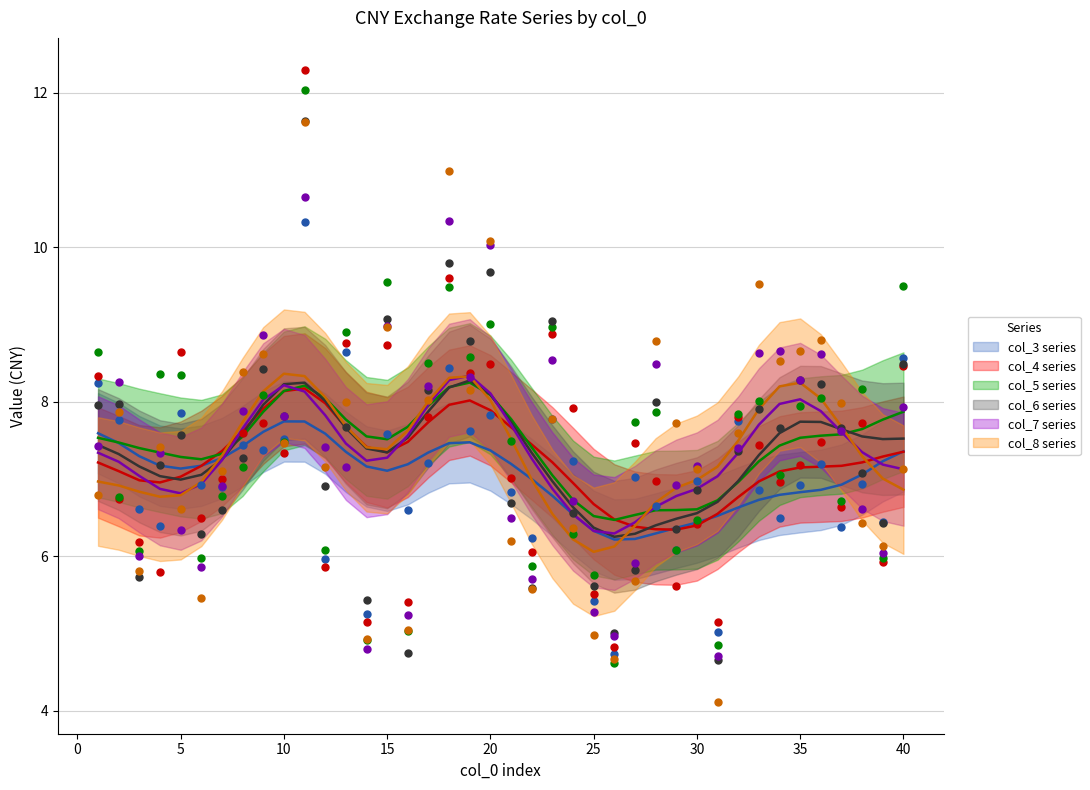

Which series contains the lowest Y value?

col_8